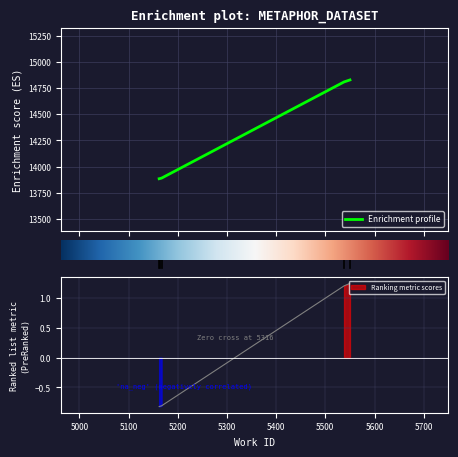

Rank the categories by value from highest to lowest.

5550, 5538, 5167, 5163, 5162